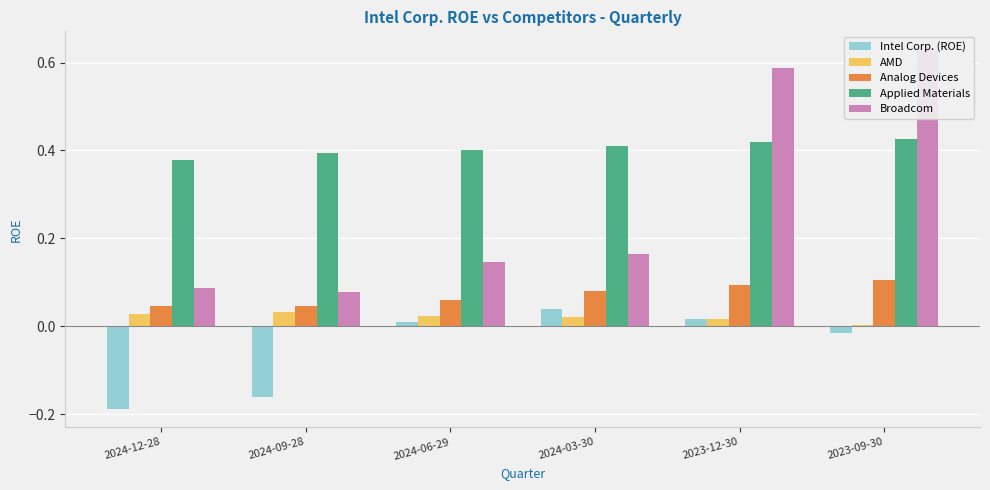

How many data points in Intel Corp. (ROE) are above 0?

3